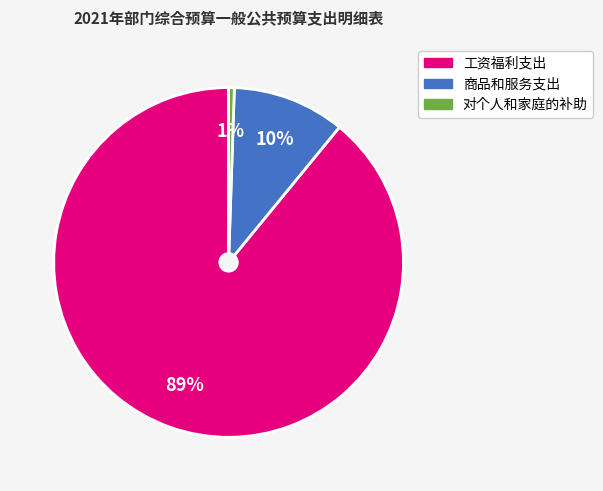

Which has a higher value, 对个人和家庭的补助 or 工资福利支出?

工资福利支出